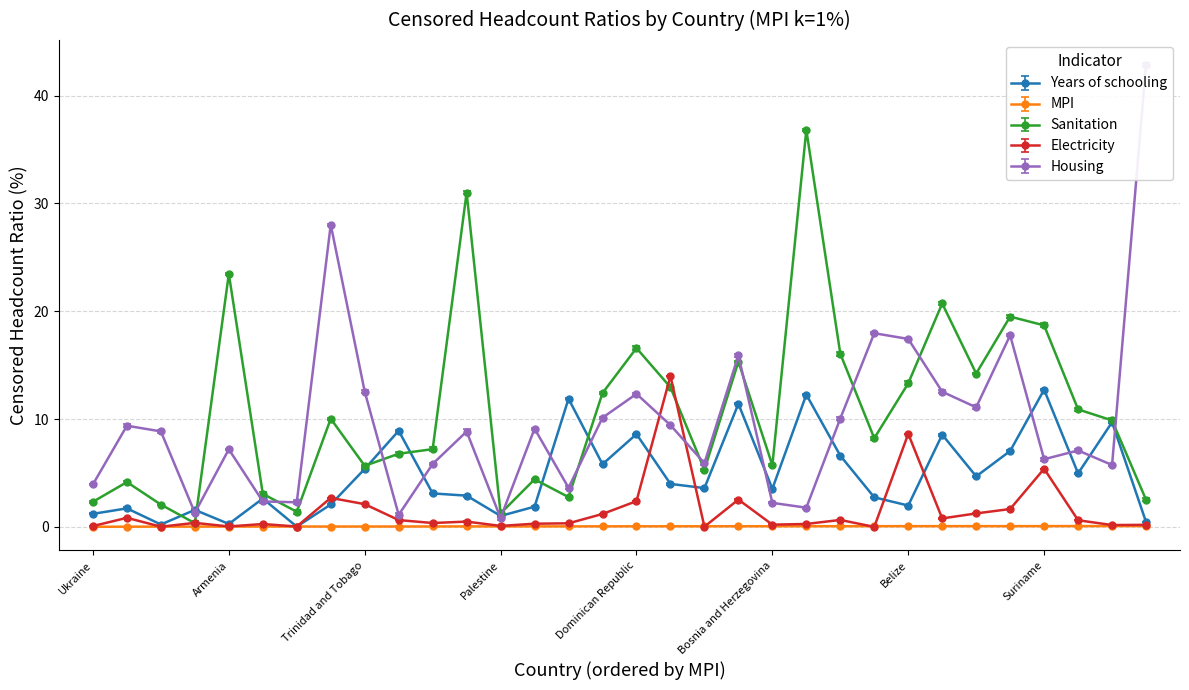

Which has a higher value, Kyrgyzstan or Belize?

Belize